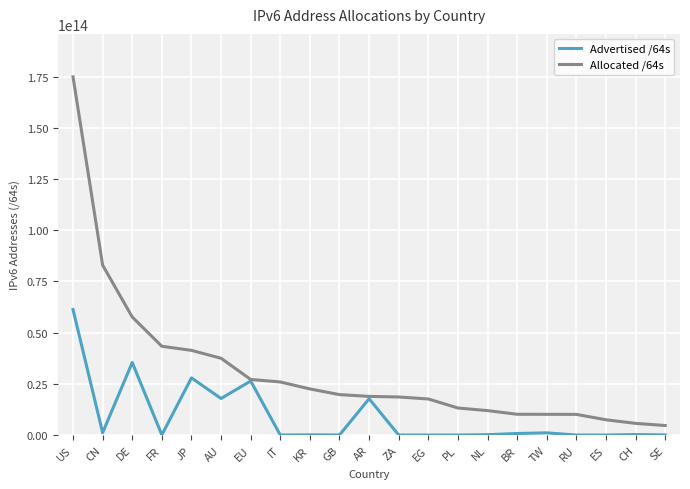

Which series has the largest total across all categories?

Allocated /64s